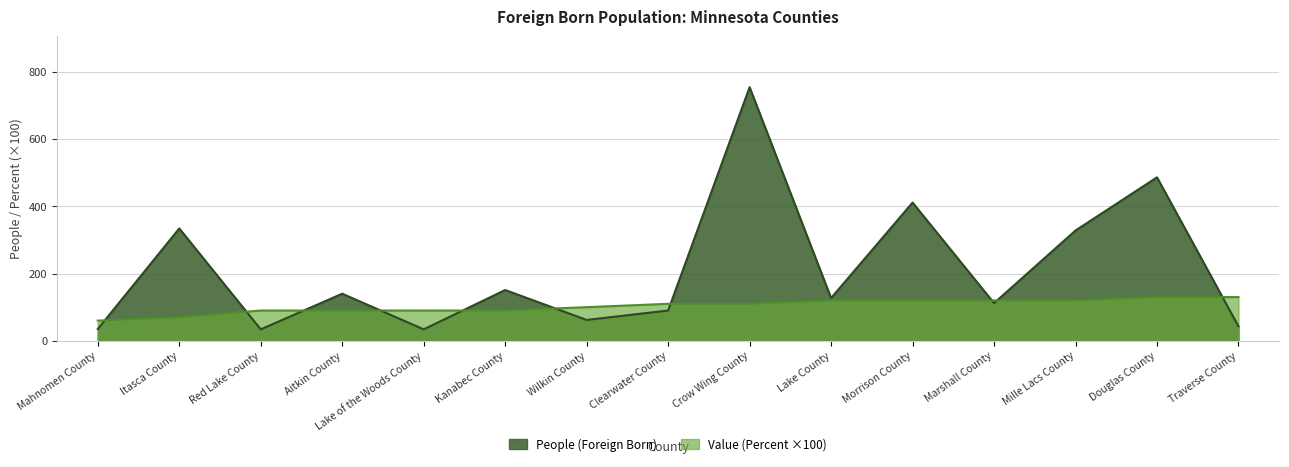

How many distinct data groups are displayed?

2